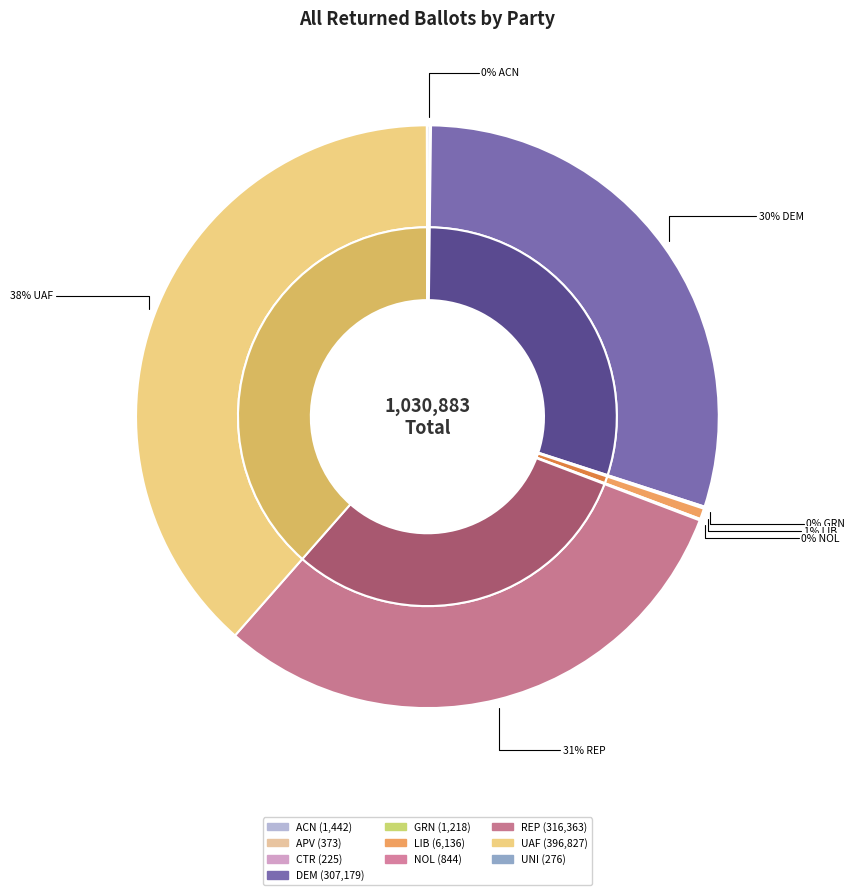

Is DEM the majority of the pie?

No